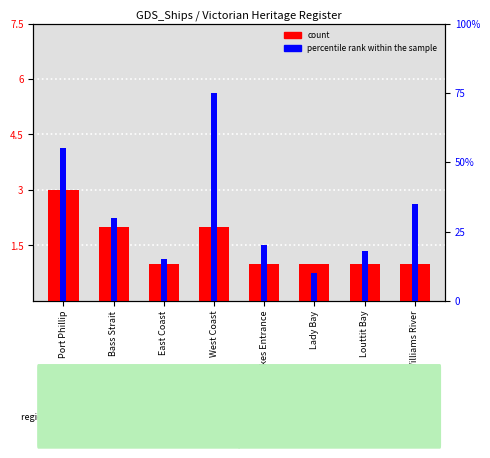

Where is percentile rank within the sample nearest to the value 42?

Williams River